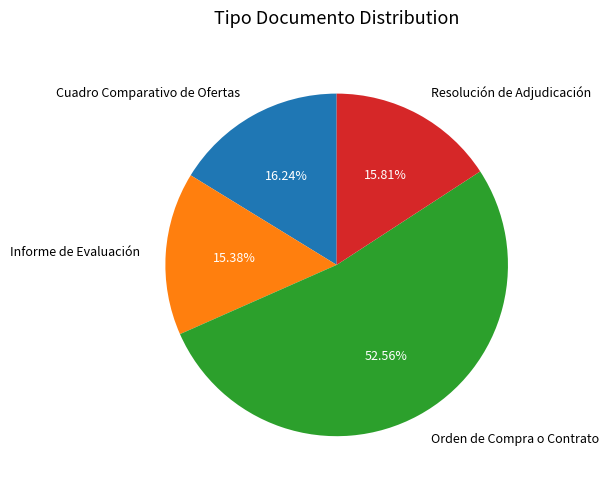

To the nearest percent, what is the difference between the largest and smallest slice percentages?

37%